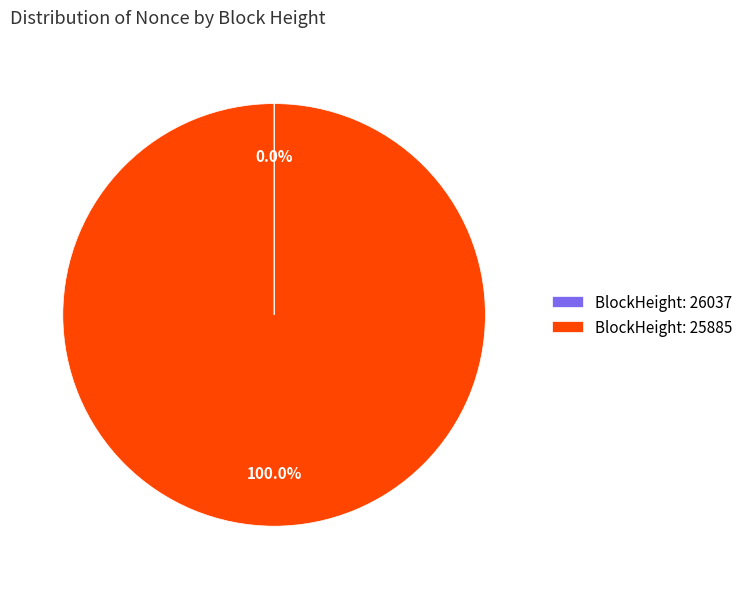

Which slice is the largest?

BlockHeight: 25885